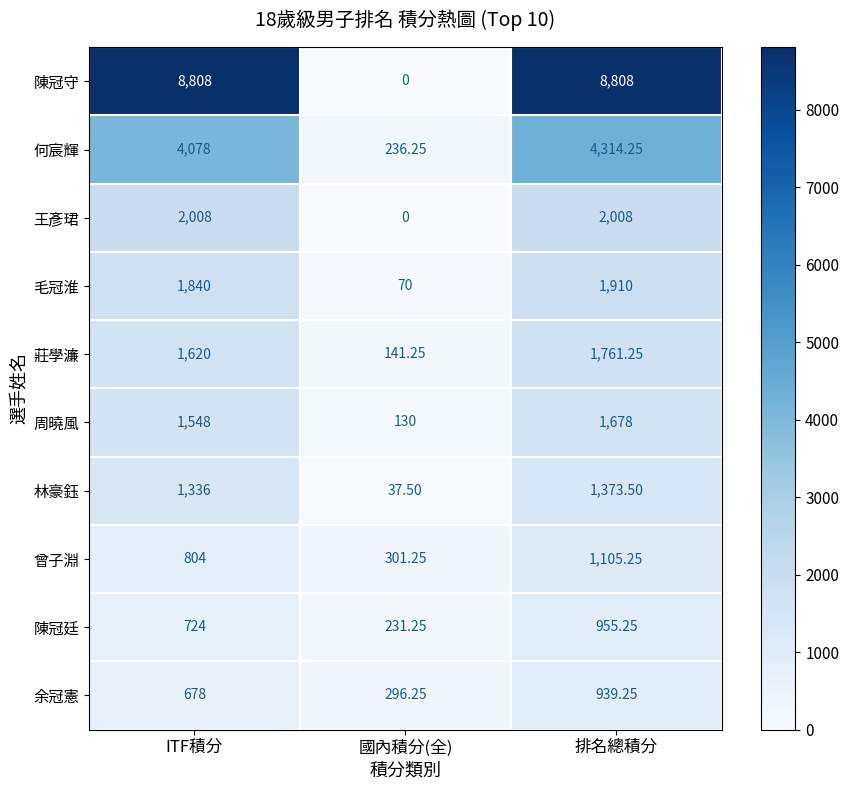

Where is 毛冠淮 nearest to the value 990?

ITF積分